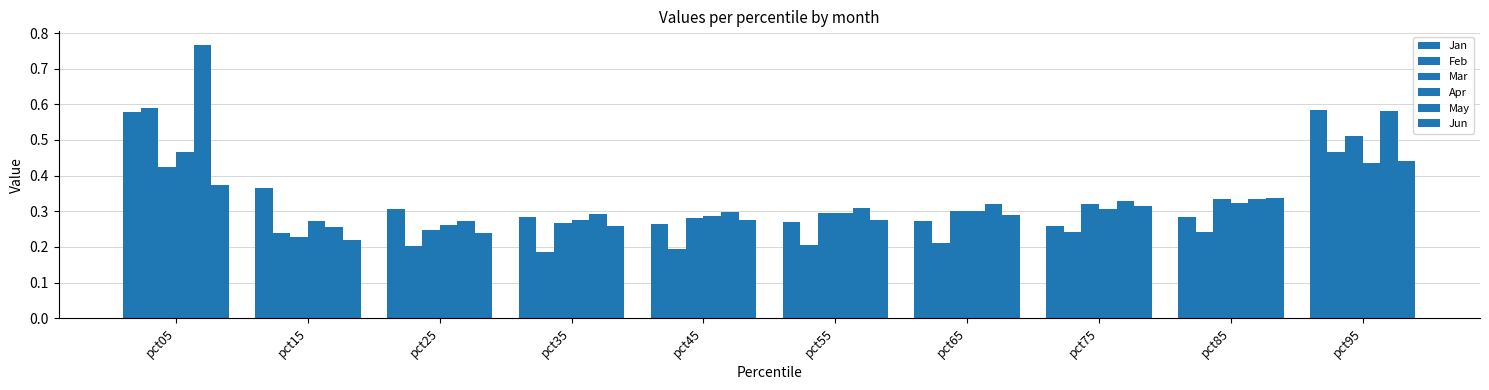

How many groups of bars are there?

10